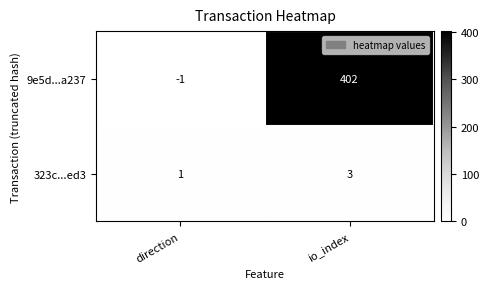

What value does the 323c...ed3 series have at io_index?

3